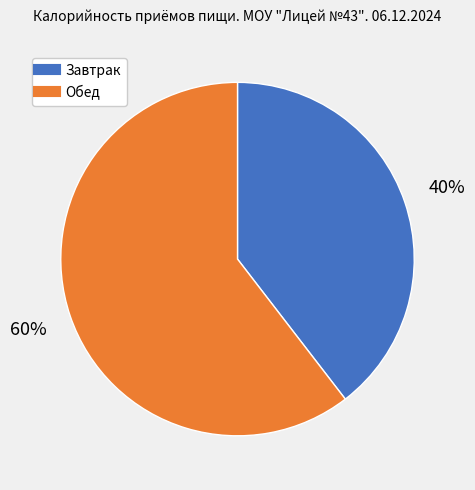

To the nearest percent, what is the average slice percentage?

50%